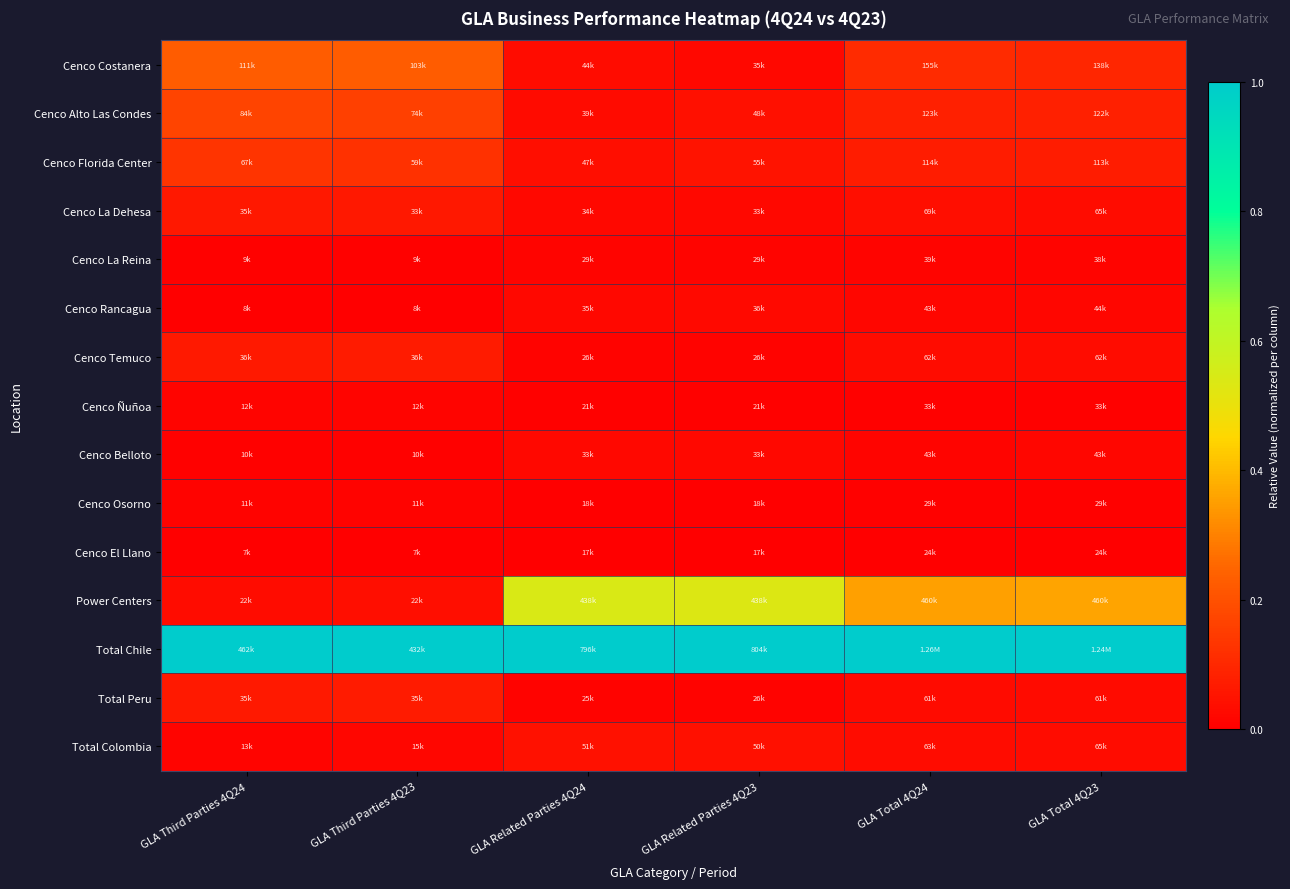

Which category has the lowest value across all series?

GLA Third Parties 4Q24